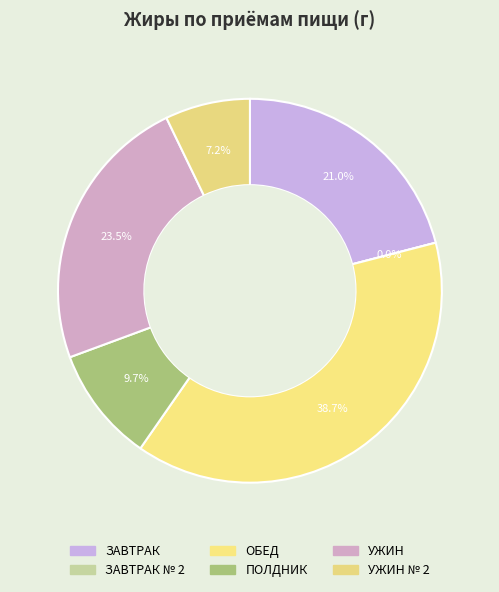

True or false: ЗАВТРАК accounts for 33% of the total.

False